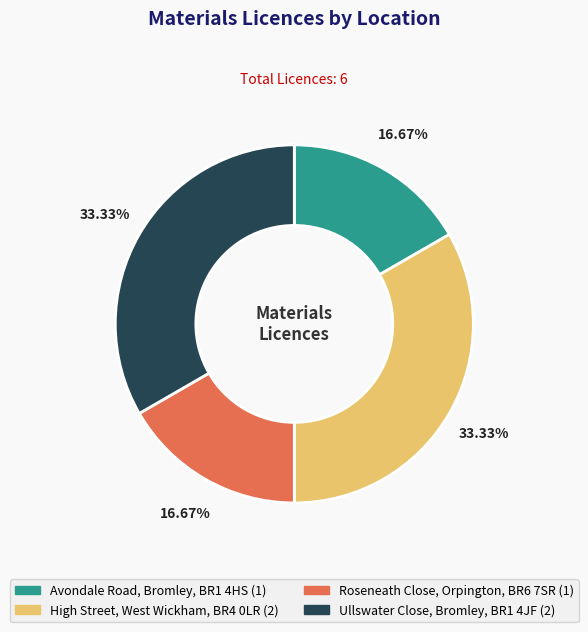

Does High Street, West Wickham, BR4 0LR account for over 50% of the chart?

No